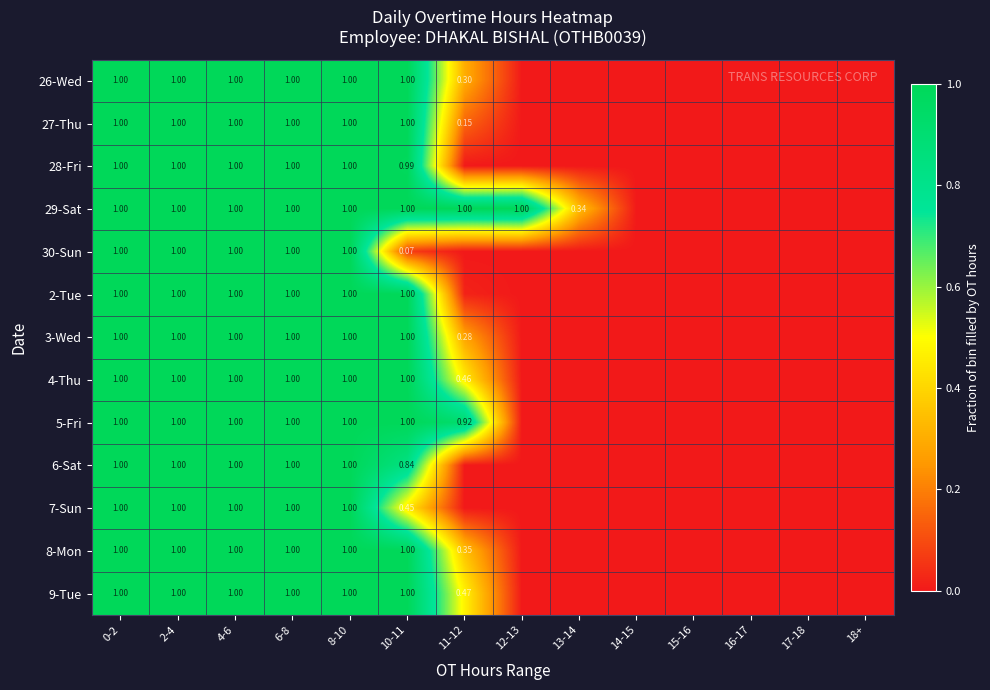

What is the average value of the 27-Thu series?

0.4